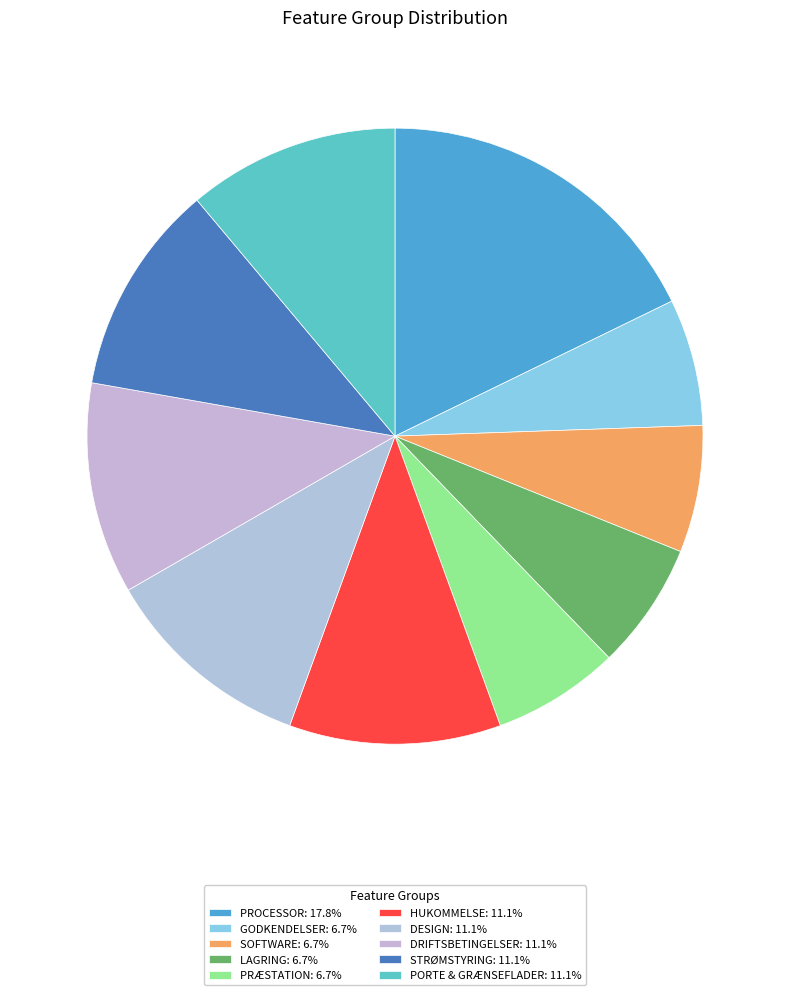

How many segments does this pie chart have?

10